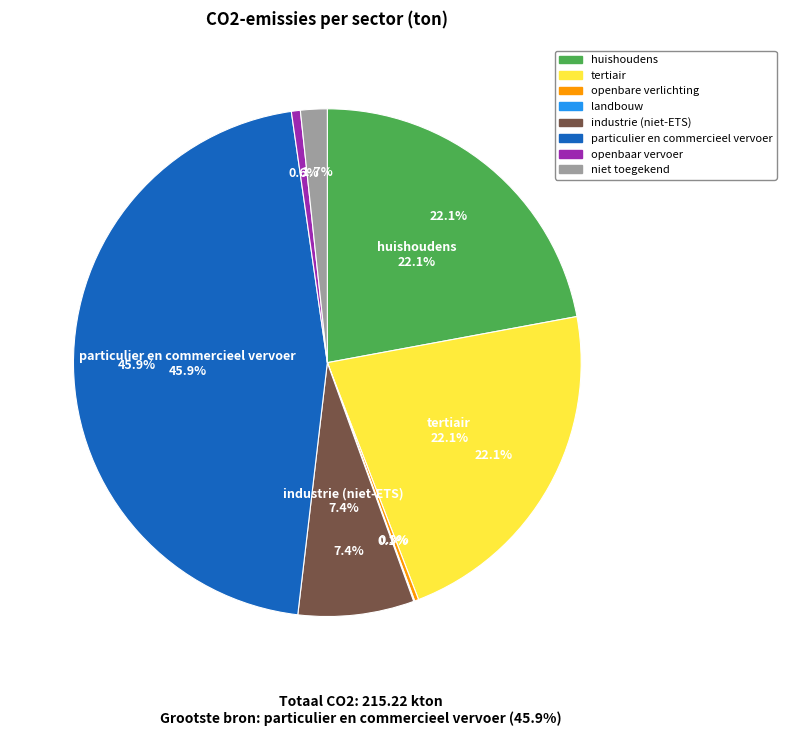

True or false: niet toegekend accounts for 2% of the total.

True